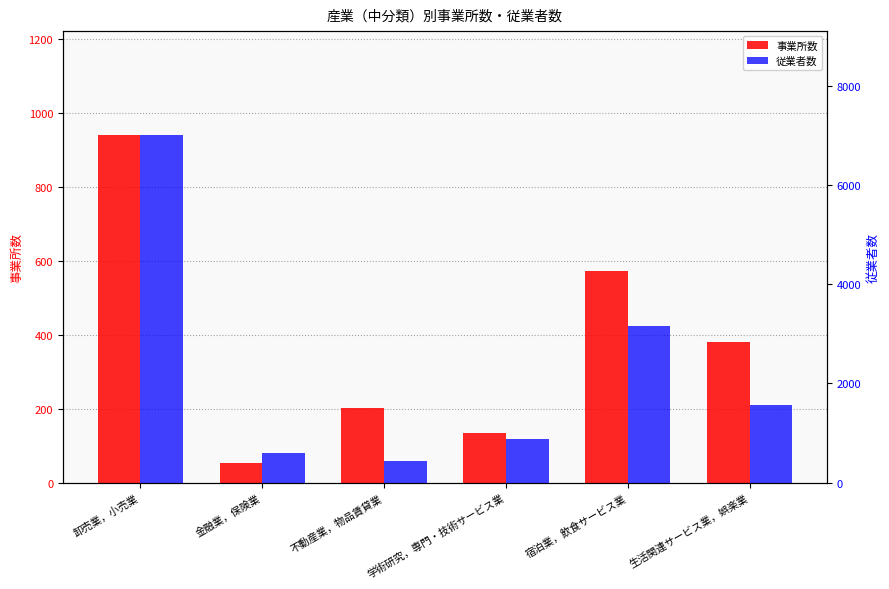

Rank the series by their average value, from lowest to highest.

事業所数, 従業者数